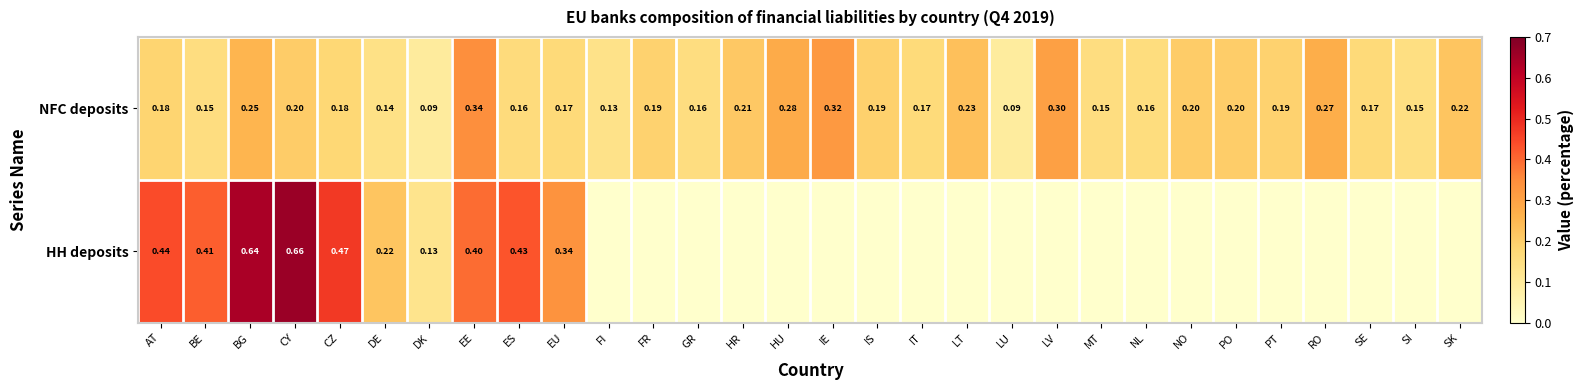

At which label does NFC deposits reach its peak?

EE